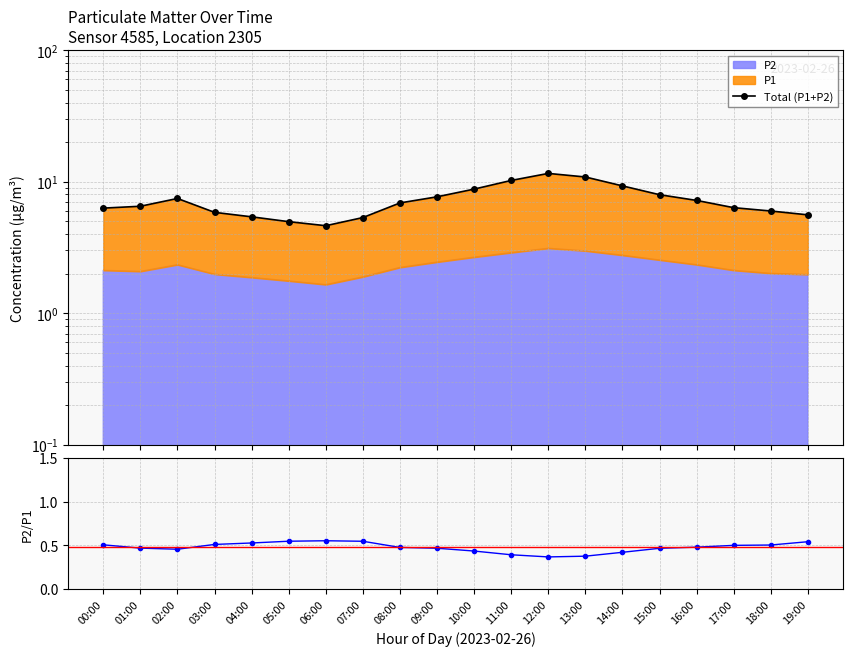

True or false: Total (P1+P2) has more than 2 points higher than both neighbors.

False